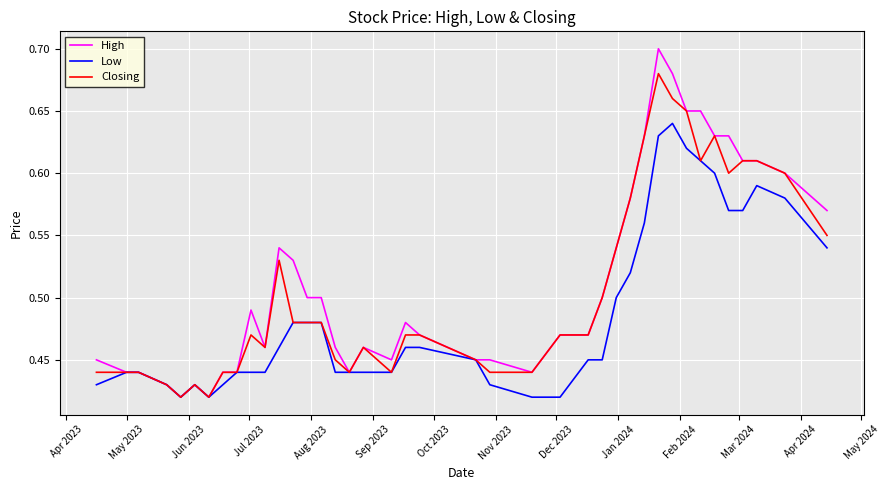

Which series has the largest range (max minus min)?

High